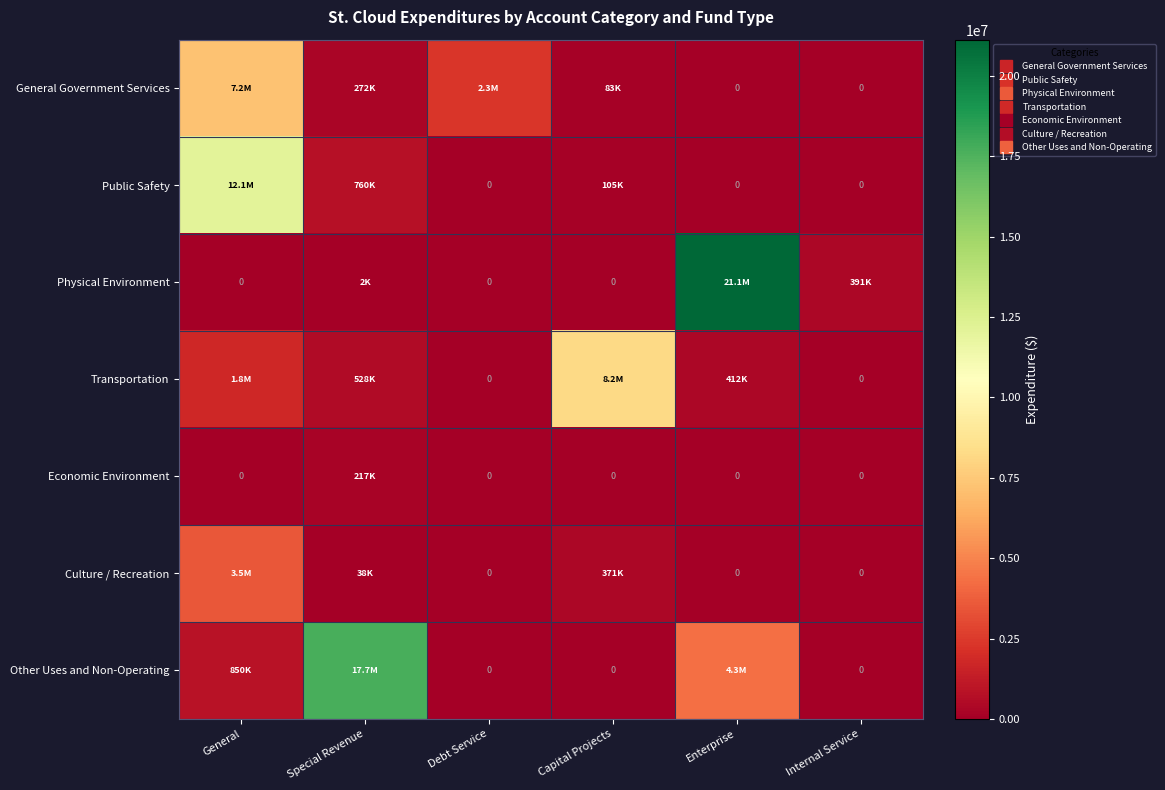

What is the difference between the second highest and second lowest values in the Physical Environment series?

390581